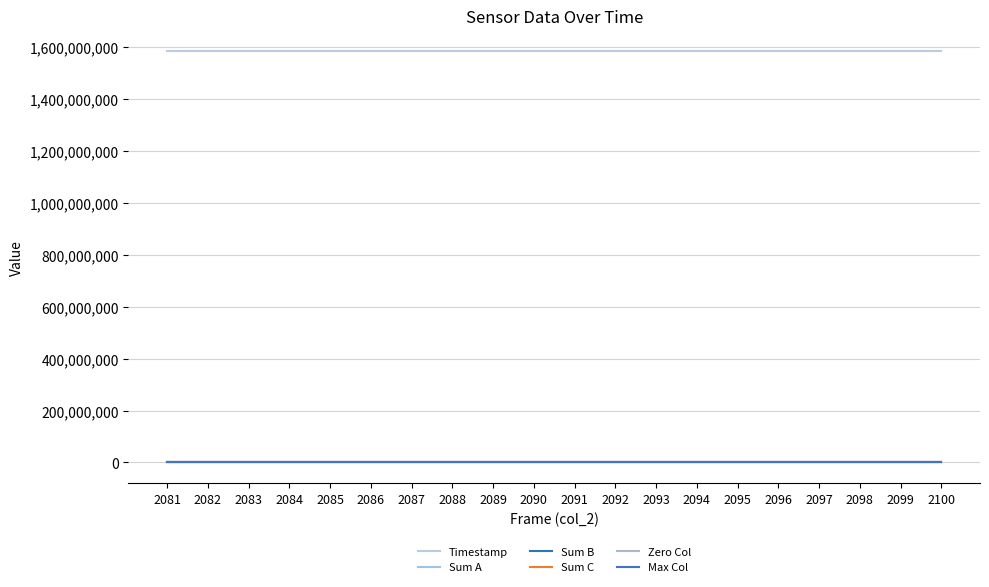

What is the spread (max minus min) of values at 2083?

1585080038.5